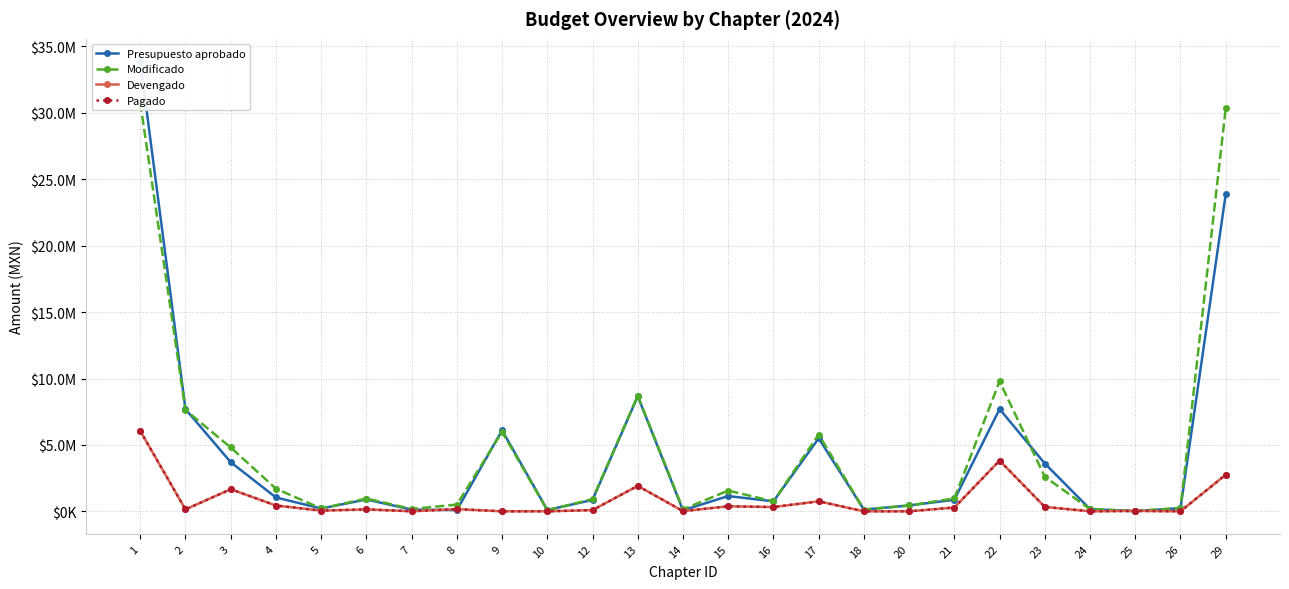

Which series changed the most between 9 and 15?

Presupuesto aprobado